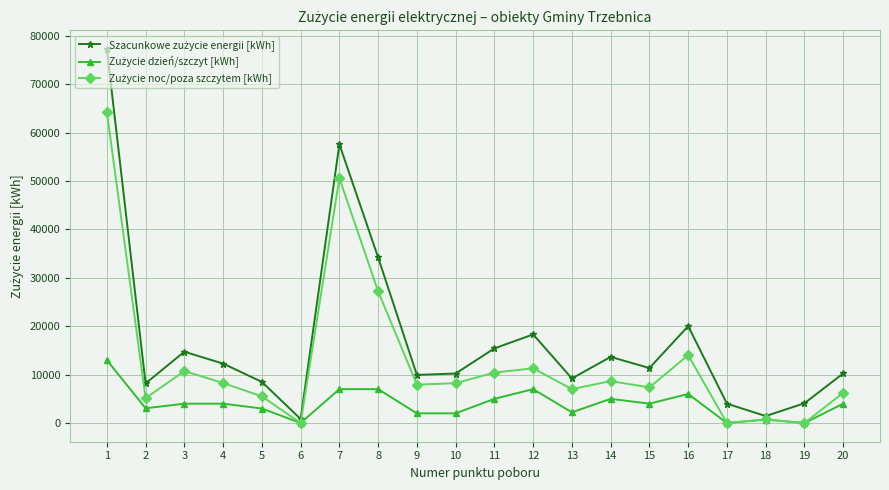

True or false: Szacunkowe zużycie energii [kWh] and Zużycie dzień/szczyt [kWh] intersect in this chart.

False